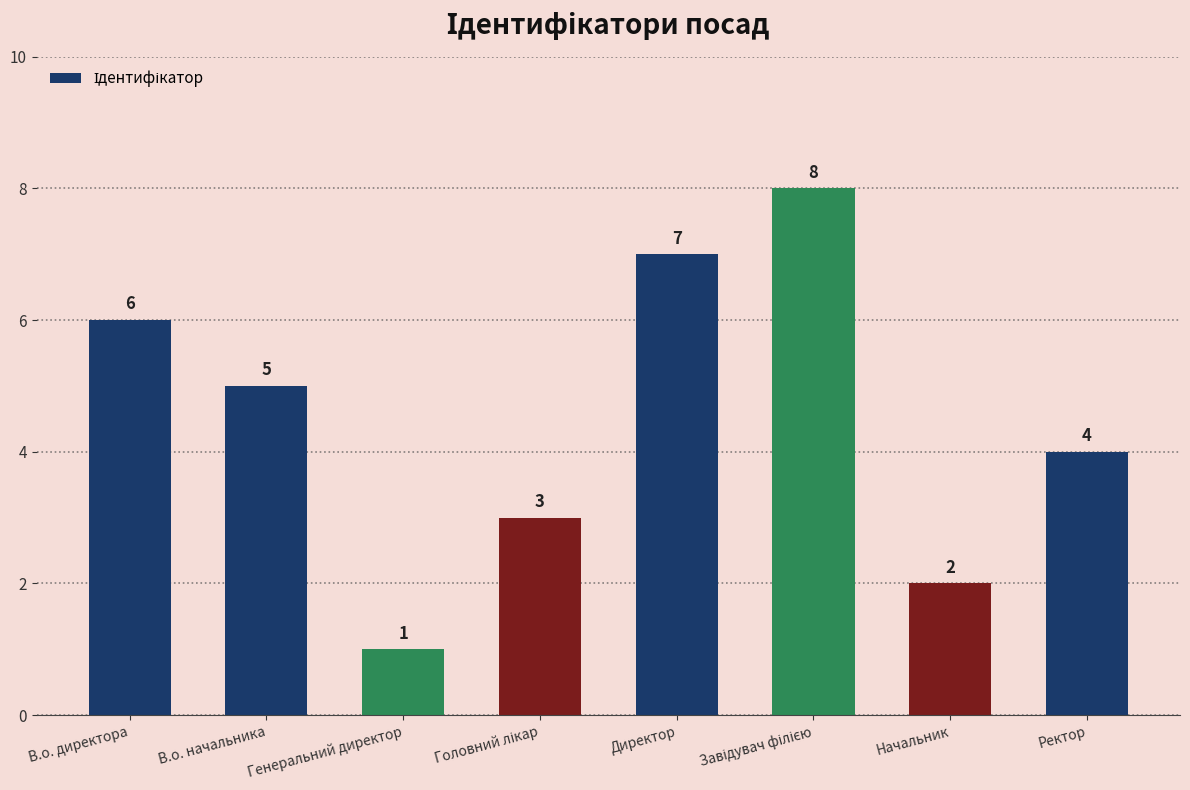

Reading left to right, extract all data points from this chart.

6	5	1	3	7	8	2	4